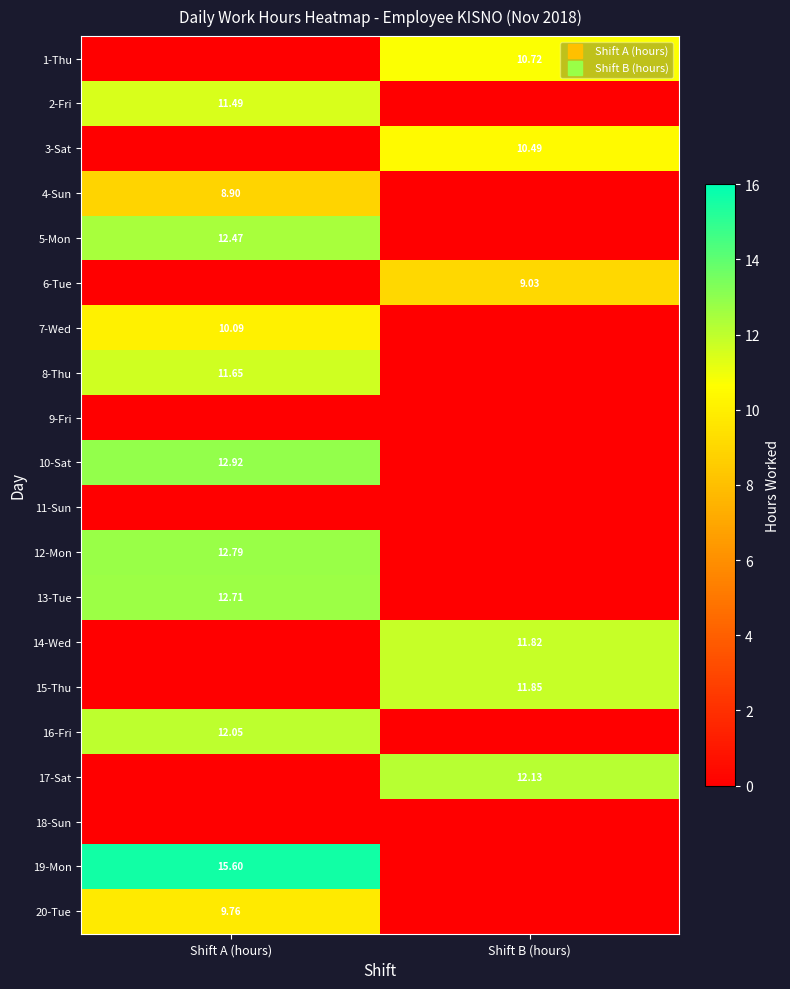

What is the average value of the 13-Tue series?

6.4